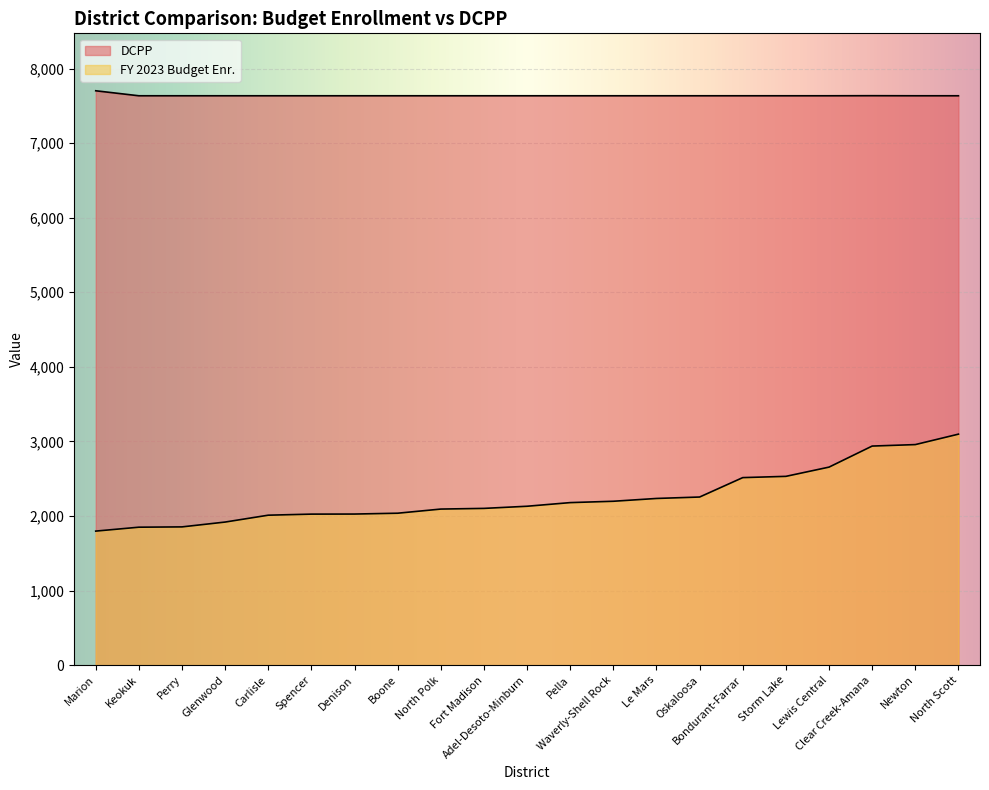

Reading right to left, transcribe all the data shown in this chart.

DCPP: North Scott=7635.0	Newton=7635.0	Clear Creek-Amana=7636.0	Lewis Central=7635.0	Storm Lake=7635.0	Bondurant-Farrar=7635.0	Oskaloosa=7635.0	Le Mars=7635.0	Waverly-Shell Rock=7635.0	Pella=7635.0	Adel-Desoto-Minburn=7635.0	Fort Madison=7635.0	North Polk=7635.0	Boone=7635.0	Denison=7635.0	Spencer=7635.0	Carlisle=7635.0	Glenwood=7635.0	Perry=7635.0	Keokuk=7635.0	Marion=7702.0
FY 2023 Budget Enr.: North Scott=3097.6	Newton=2957.6	Clear Creek-Amana=2937.9	Lewis Central=2655.6	Storm Lake=2531.7	Bondurant-Farrar=2514.9	Oskaloosa=2254.6	Le Mars=2235.3	Waverly-Shell Rock=2197.8	Pella=2179.7	Adel-Desoto-Minburn=2130.9	Fort Madison=2102.1	North Polk=2093.1	Boone=2037.5	Denison=2026.3	Spencer=2025.3	Carlisle=2011.0	Glenwood=1918.9	Perry=1854.1	Keokuk=1850.0	Marion=1797.6